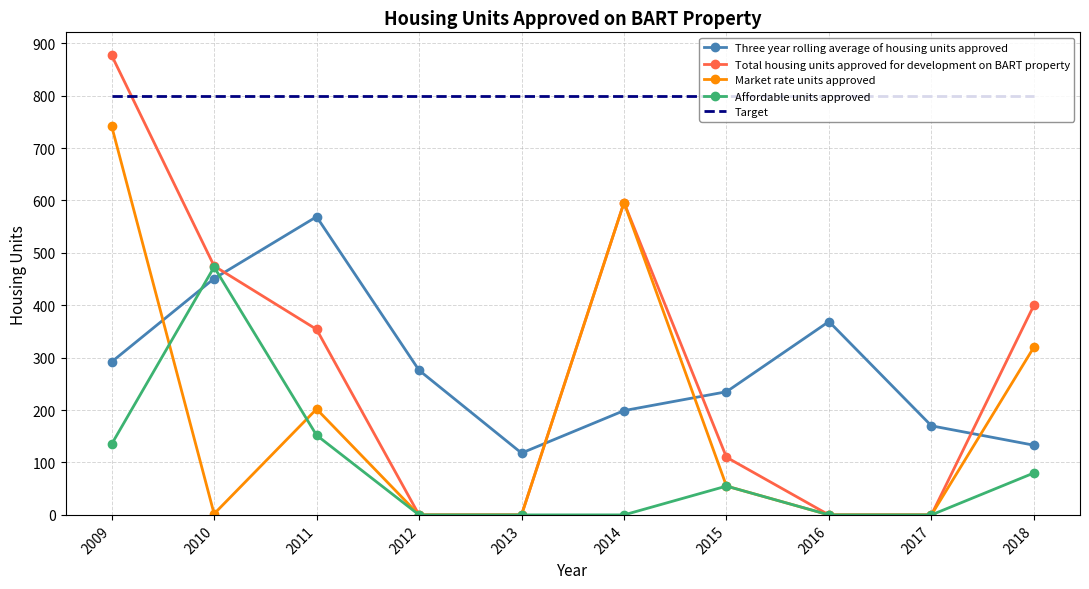

Is it true that Total housing units approved for development on BART property equals 596 at 2014?

True